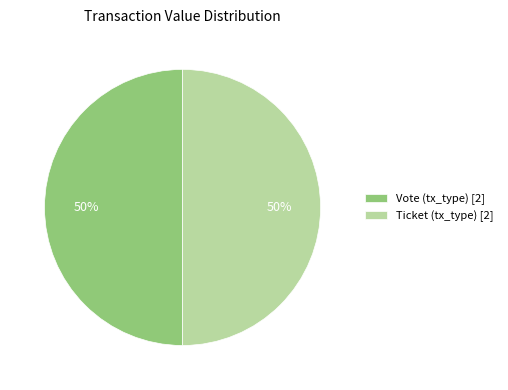

Do Ticket (tx_type) [2] and Vote (tx_type) [2] together represent more than half of the pie?

Yes